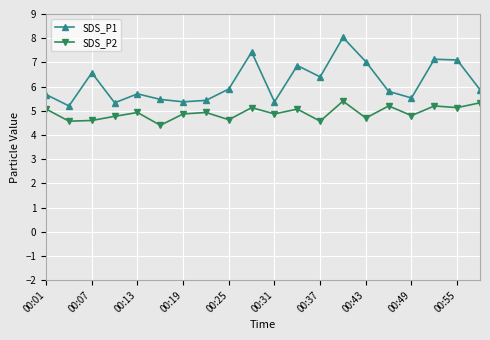

True or false: SDS_P2 has more than 2 interior local peaks.

True